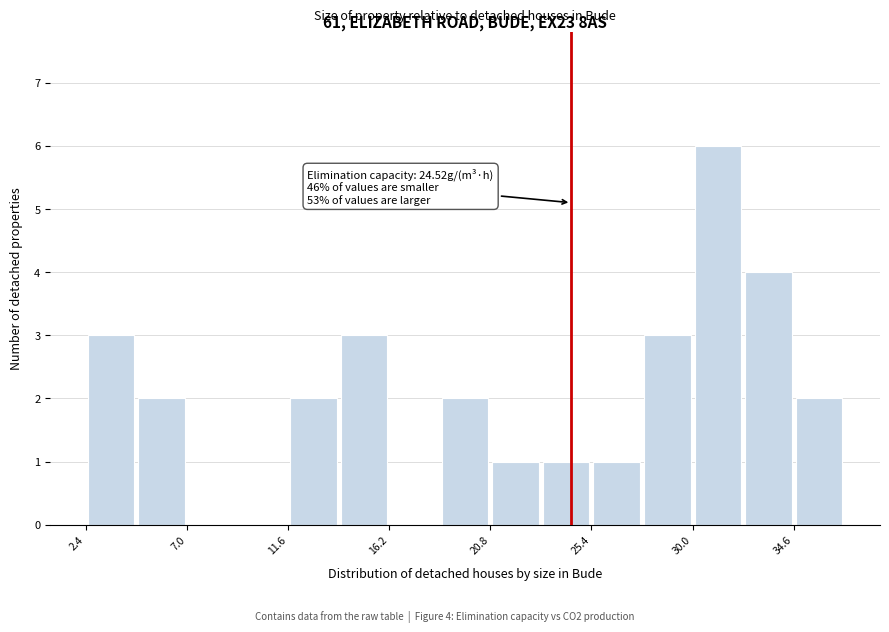

Over which range of the x-axis is the bar tallest?

30.0 to 32.5